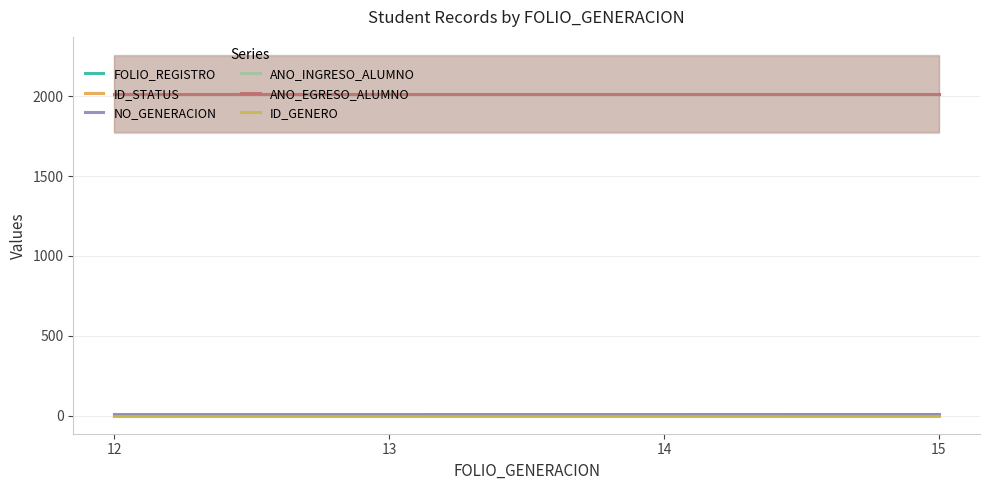

How many data points in ID_STATUS are above 1?

1